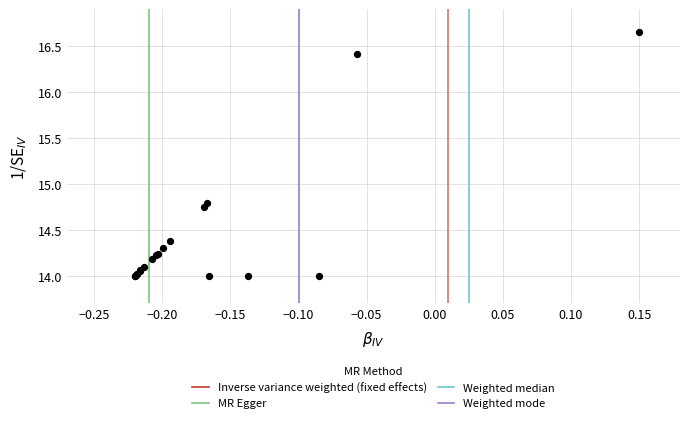

What Y value in the scatter plot is closest to 15?

14.8